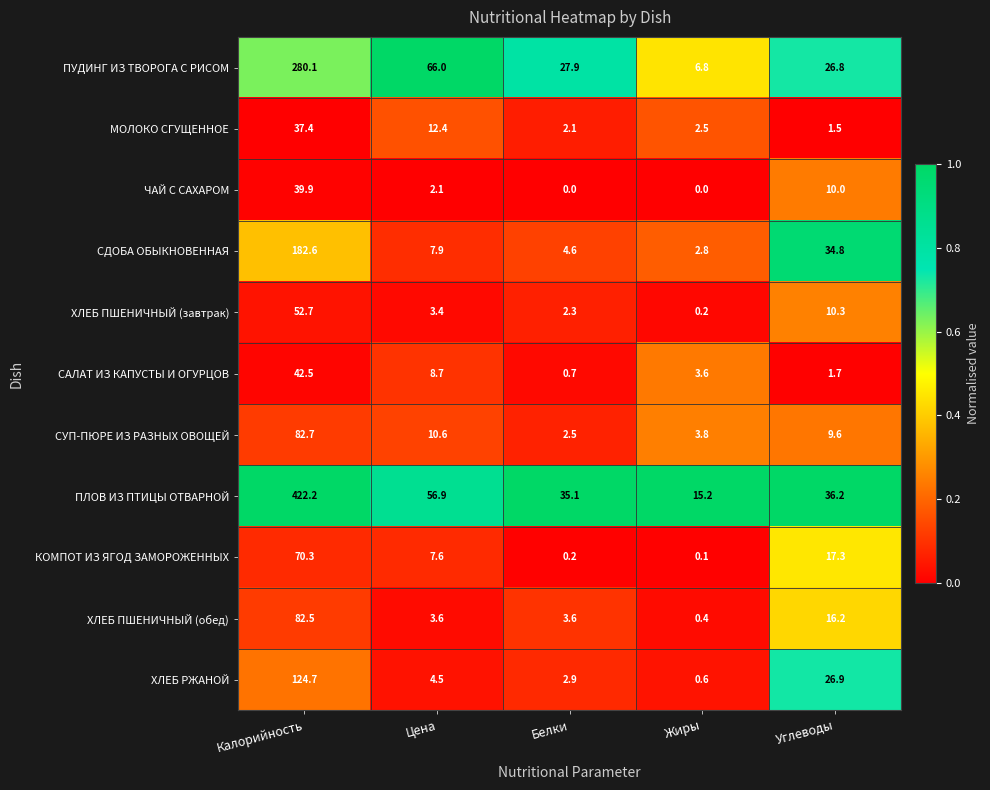

What is the average value of the ЧАЙ С САХАРОМ series?

10.4